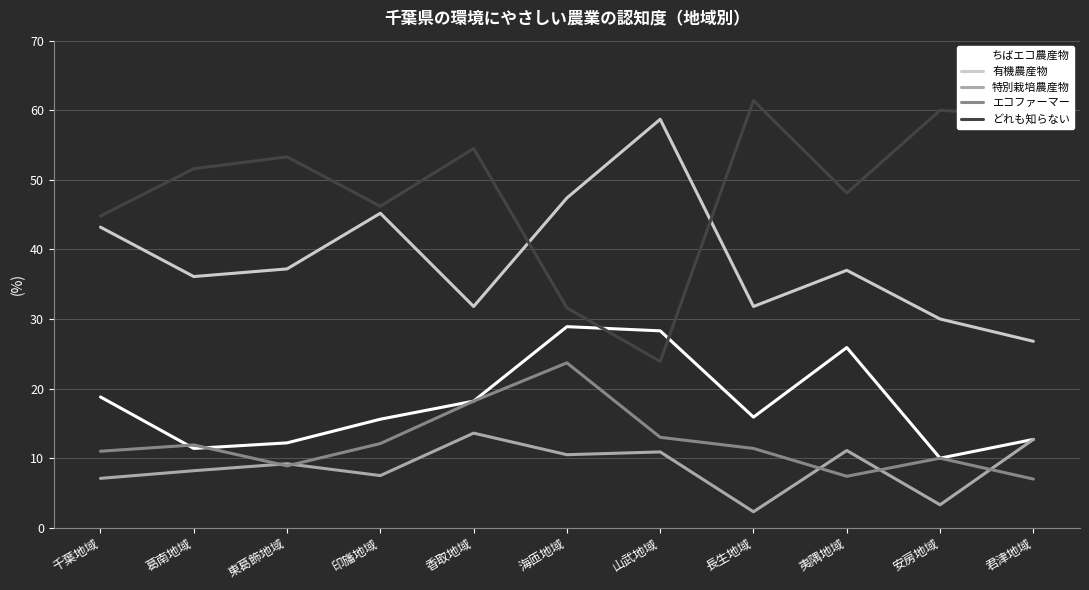

At which category does 特別栽培農産物 reach its first local peak?

東葛飾地域